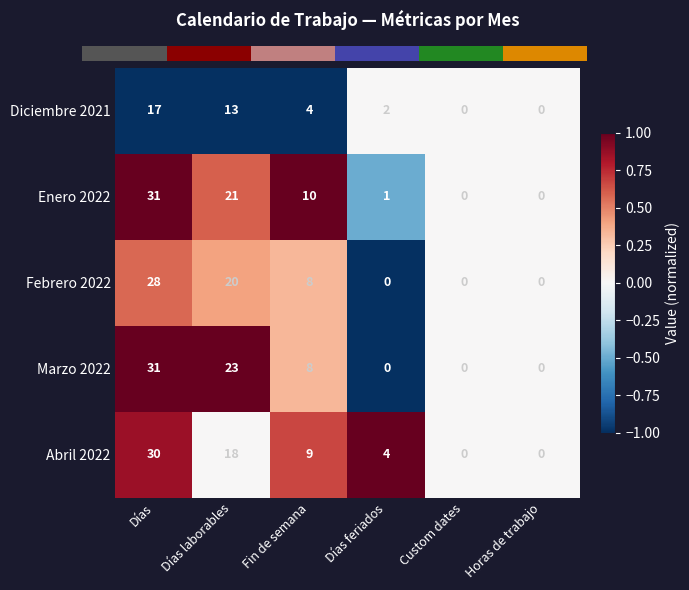

The value of Marzo 2022 at Días is 31. True or false?

True